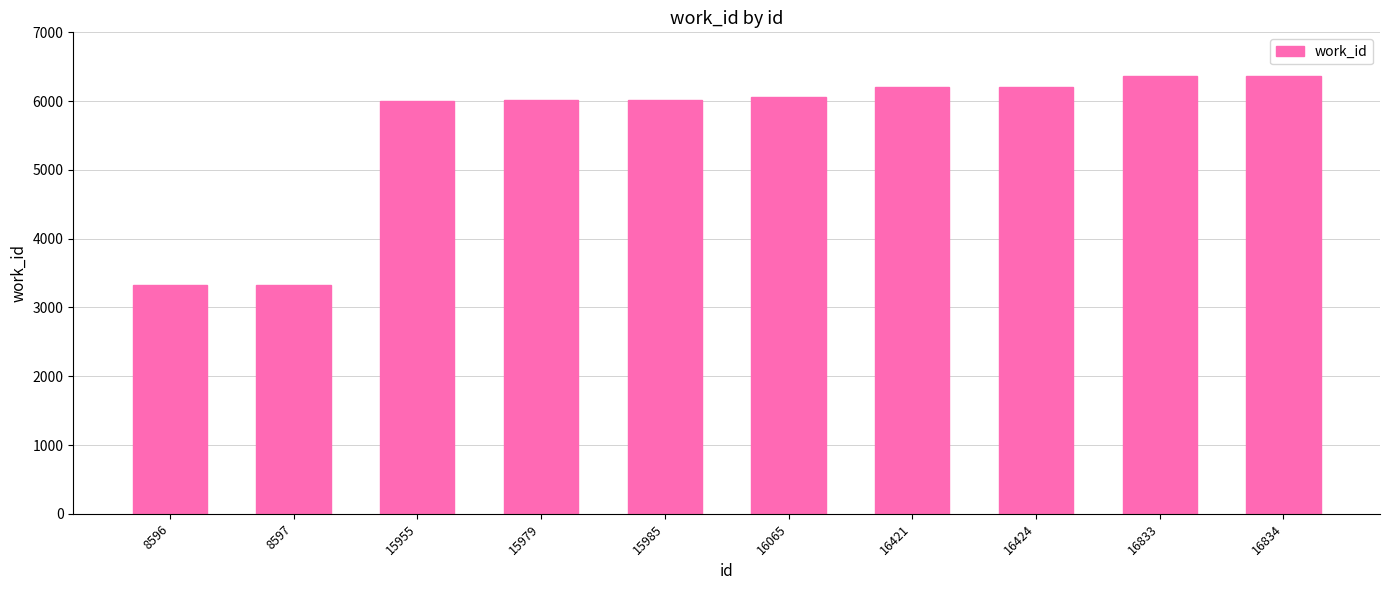

What is the maximum value shown in the chart?

6365